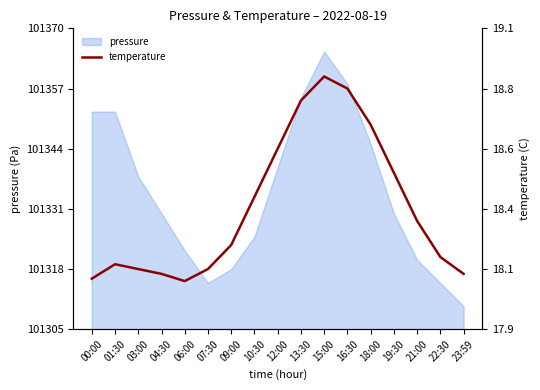

What is the average value?

18.4